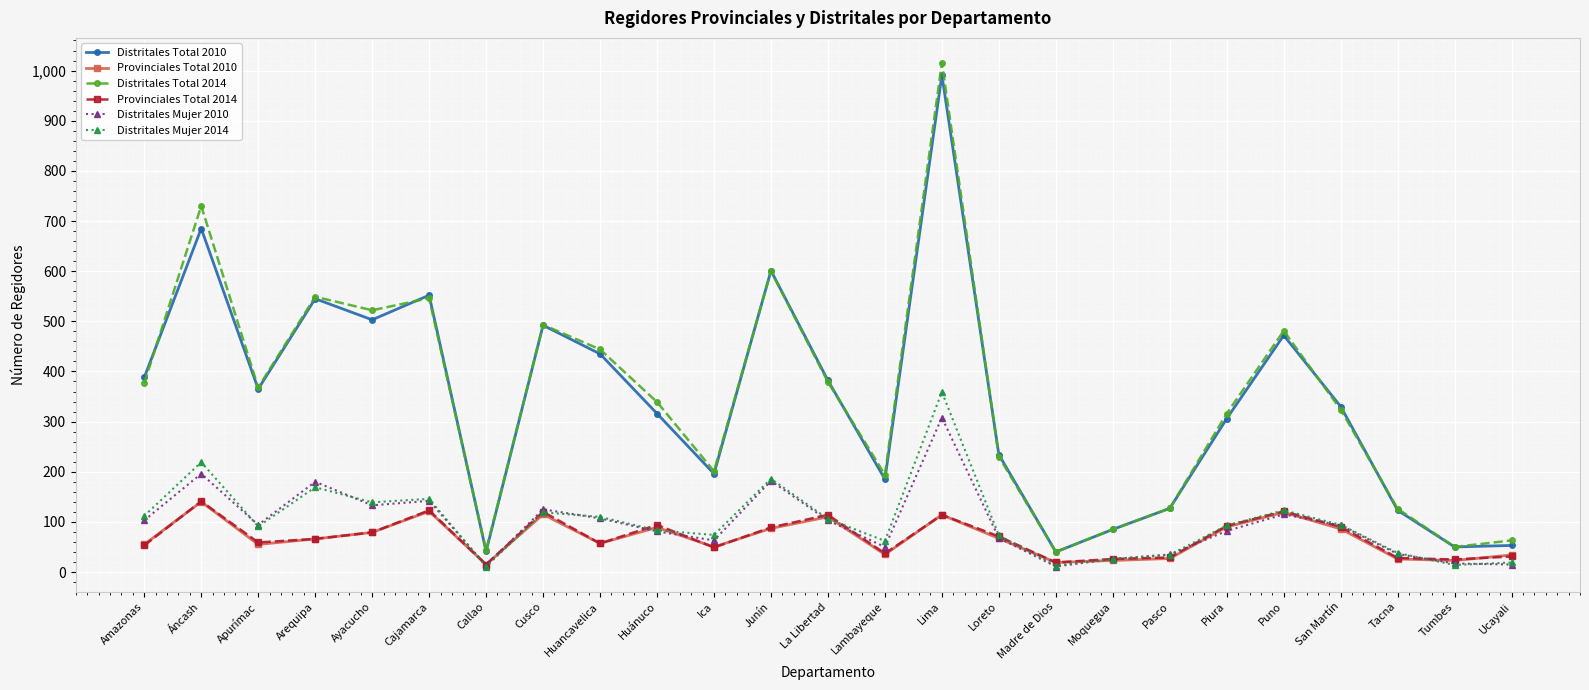

What is the label of the 21st point from the left?

Puno